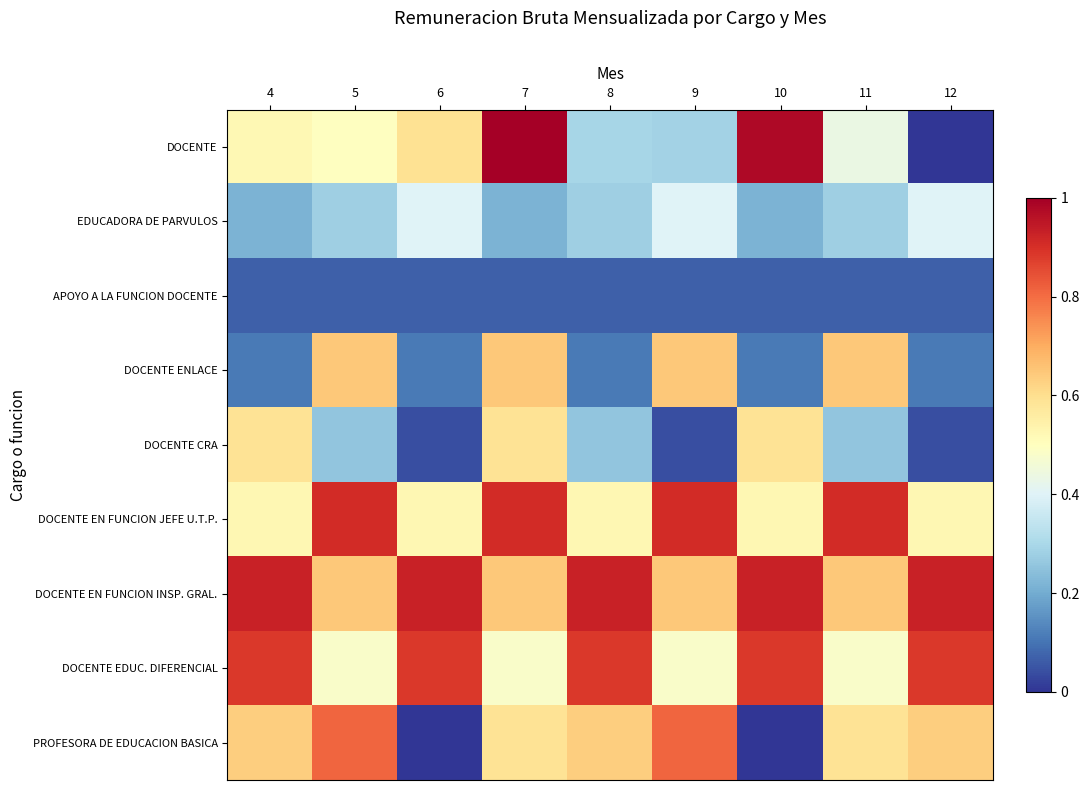

What is the greatest value displayed?

1.0